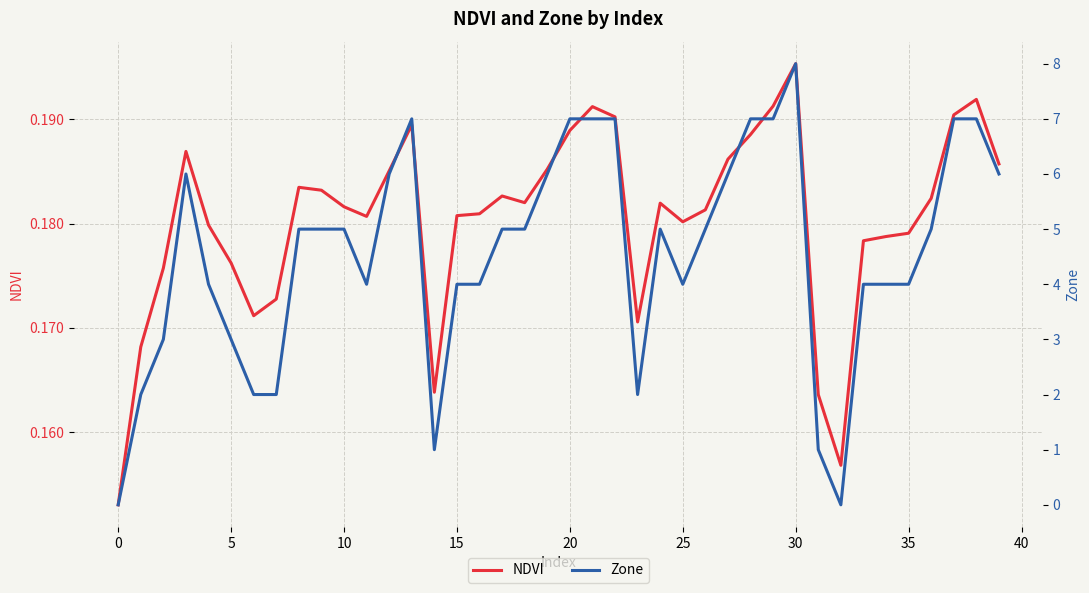

What is the highest value of the NDVI series?

0.2